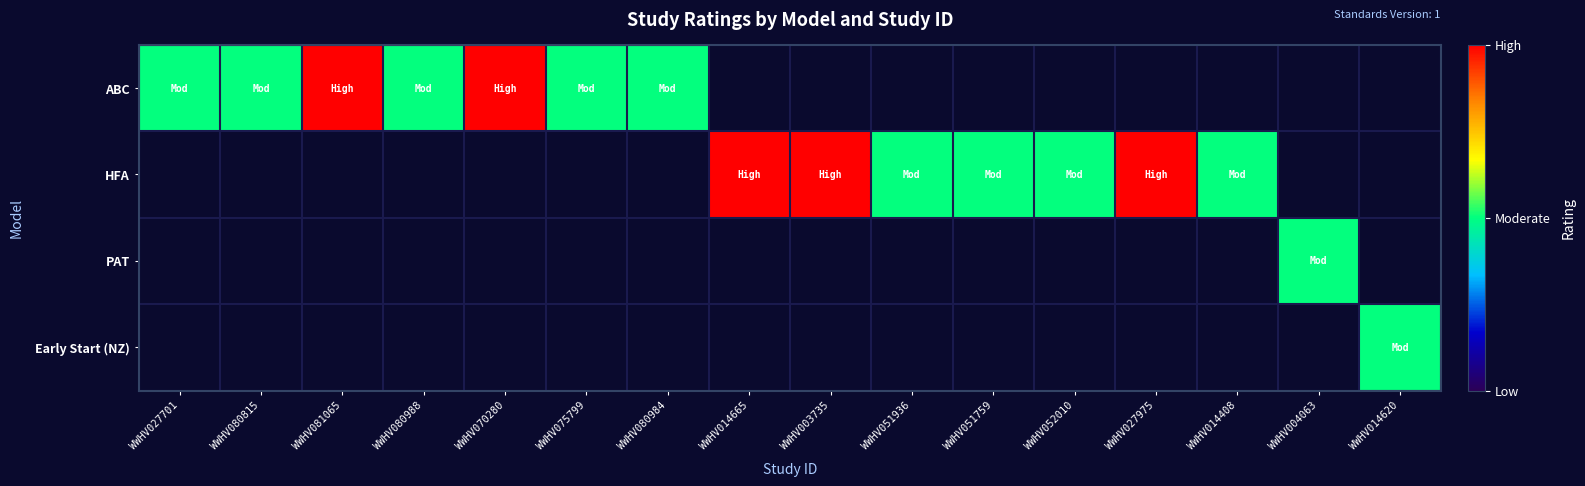

Which label corresponds to the smallest value in the chart?

WWHV027701